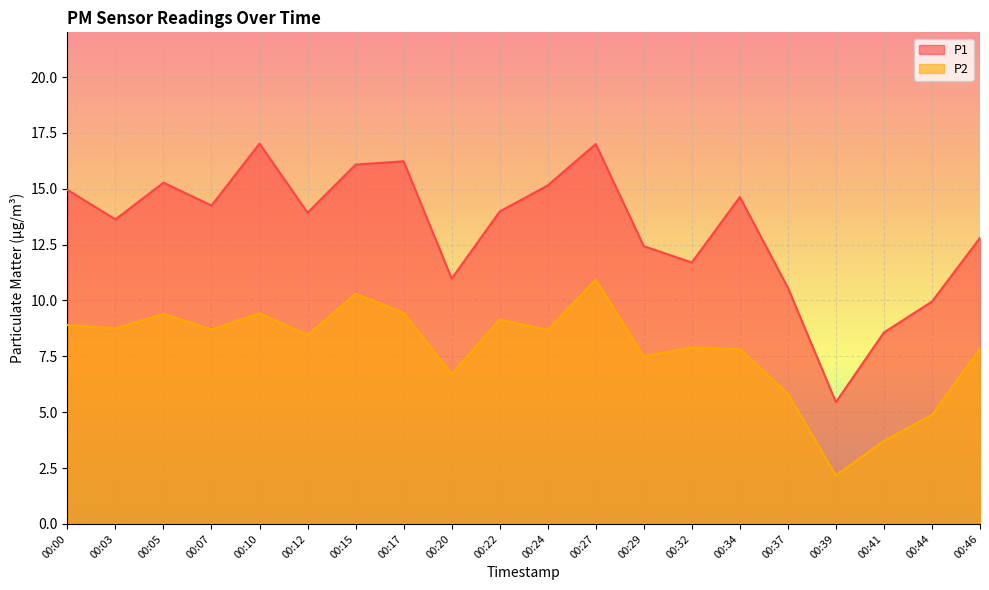

Does the chart display data point markers on the line(s)?

No